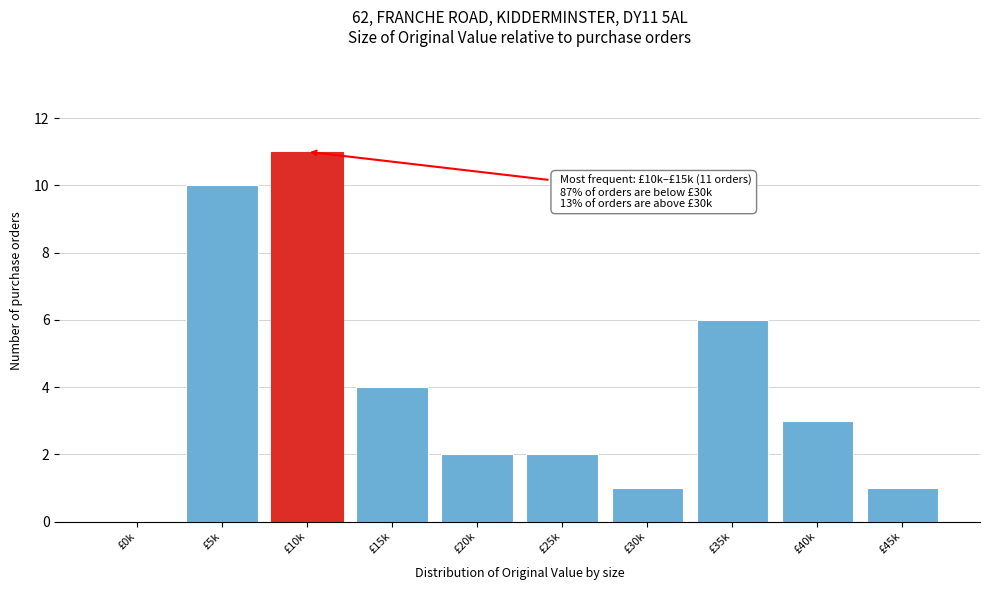

Reading left to right, list all the values displayed in this chart.

£0k=0	£5k=10	£10k=11	£15k=4	£20k=2	£25k=2	£30k=1	£35k=6	£40k=3	£45k=1